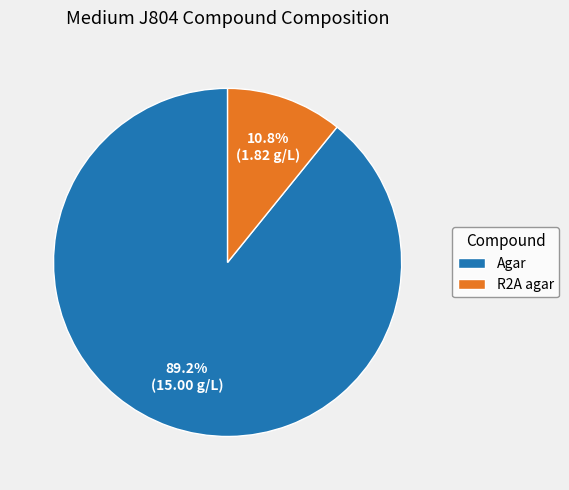

Rank the categories by value from highest to lowest.

Agar, R2A agar